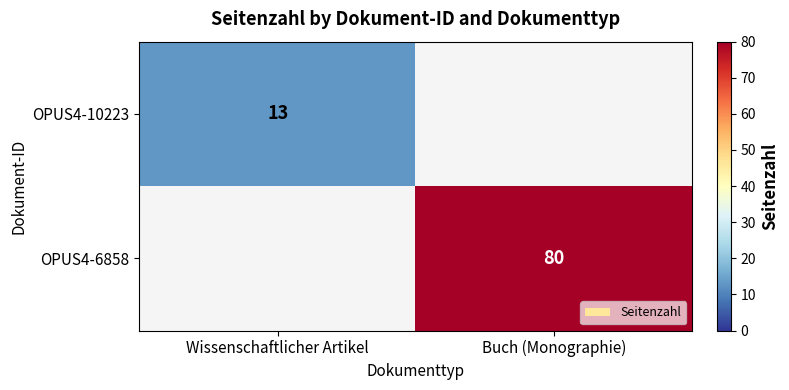

Is it true that OPUS4-10223 equals 13 at Wissenschaftlicher Artikel?

True